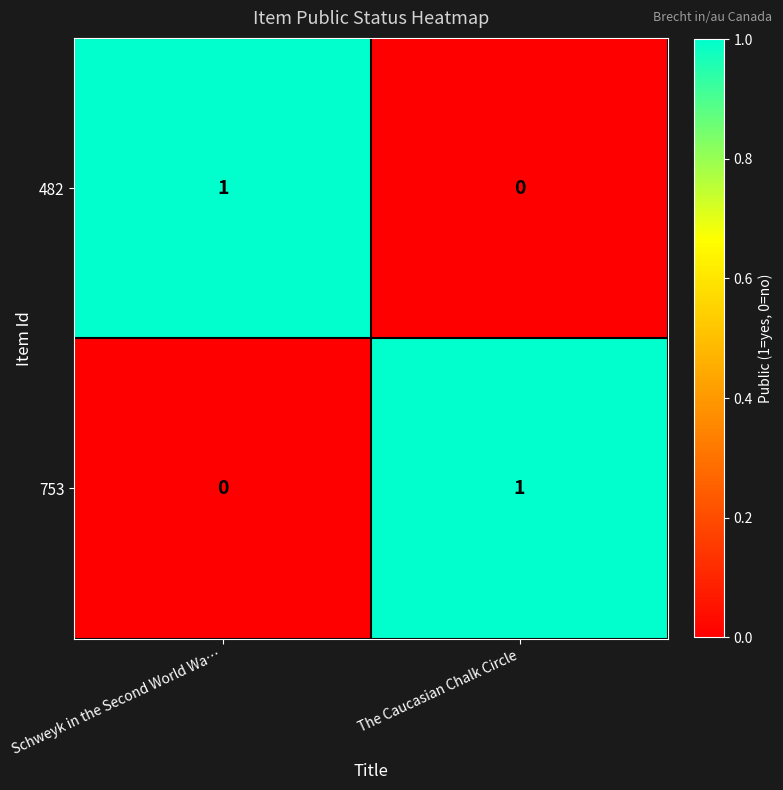

Is the value of 482 at Schweyk in the Second World Wa… greater than the value of 753 at Schweyk in the Second World Wa…?

Yes